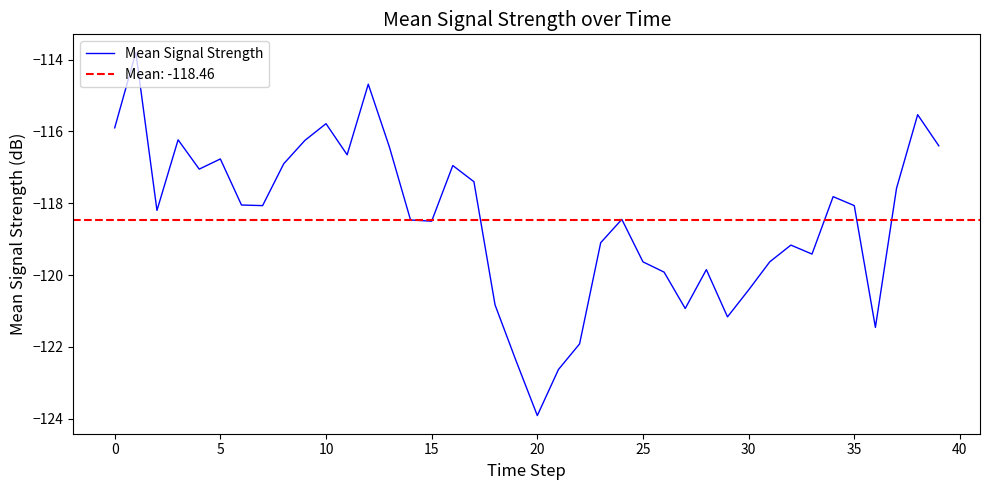

What is the average value?

-118.5